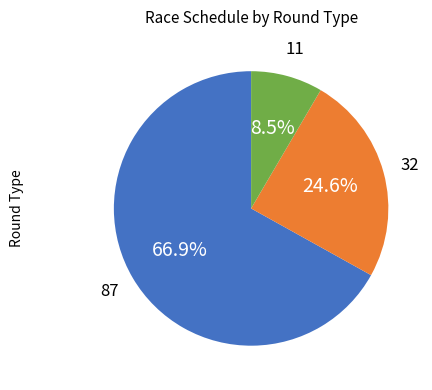

Is there a majority slice in this chart?

Yes